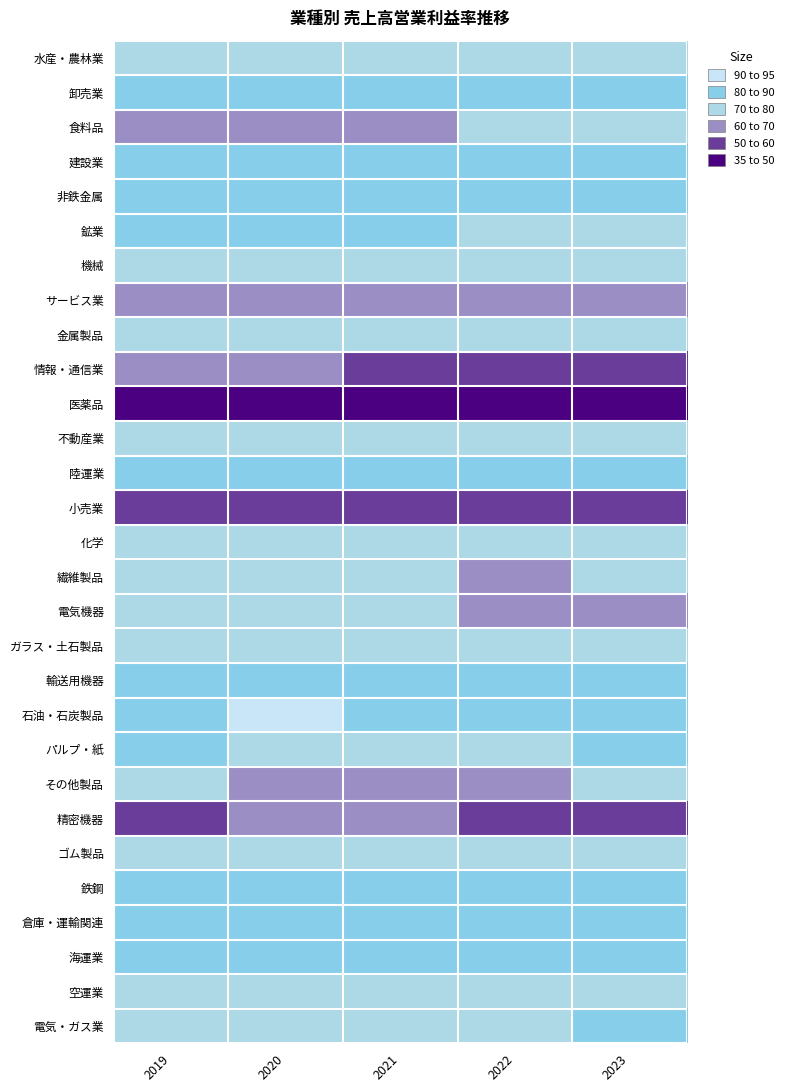

Reading right to left, transcribe all the data shown in this chart.

水産・農林業: 2023=76.6	2022=75.5	2021=75.2	2020=78.6	2019=78.0
卸売業: 2023=82.8	2022=83.3	2021=84.0	2020=84.3	2019=84.2
食料品: 2023=74.5	2022=73.3	2021=69.8	2020=69.8	2019=69.6
建設業: 2023=85.7	2022=85.5	2021=85.1	2020=85.1	2019=85.4
非鉄金属: 2023=84.8	2022=81.3	2021=83.2	2020=84.7	2019=83.5
鉱業: 2023=75.1	2022=74.3	2021=81.1	2020=80.1	2019=83.0
機械: 2023=73.0	2022=72.5	2021=73.1	2020=73.4	2019=73.2
サービス業: 2023=63.5	2022=64.8	2021=67.7	2020=67.8	2019=66.5
金属製品: 2023=76.5	2022=76.3	2021=76.6	2020=76.5	2019=75.7
情報・通信業: 2023=57.6	2022=58.0	2021=58.9	2020=60.2	2019=62.7
医薬品: 2023=39.4	2022=39.4	2021=37.6	2020=39.5	2019=38.5
不動産業: 2023=77.6	2022=77.2	2021=79.7	2020=77.6	2019=76.8
陸運業: 2023=87.2	2022=88.6	2021=89.8	2020=86.3	2019=86.2
小売業: 2023=56.0	2022=57.8	2021=57.1	2020=56.1	2019=56.3
化学: 2023=72.9	2022=70.7	2021=71.5	2020=72.1	2019=72.3
繊維製品: 2023=70.1	2022=69.2	2021=70.5	2020=71.1	2019=70.9
電気機器: 2023=69.8	2022=69.7	2021=70.4	2020=71.2	2019=71.3
ガラス・土石製品: 2023=75.9	2022=75.0	2021=74.5	2020=75.1	2019=73.8
輸送用機器: 2023=85.6	2022=84.2	2021=86.3	2020=85.7	2019=84.4
石油・石炭製品: 2023=89.8	2022=84.2	2021=85.7	2020=92.7	2019=89.0
パルプ・紙: 2023=81.0	2022=79.4	2021=79.8	2020=79.7	2019=81.5
その他製品: 2023=71.1	2022=68.0	2021=68.5	2020=69.9	2019=70.7
精密機器: 2023=59.5	2022=59.4	2021=60.7	2020=60.8	2019=59.8
ゴム製品: 2023=73.9	2022=74.7	2021=74.8	2020=75.2	2019=74.3
鉄鋼: 2023=84.8	2022=83.5	2021=85.2	2020=84.9	2019=85.7
倉庫・運輸関連: 2023=85.6	2022=86.5	2021=87.8	2020=85.8	2019=86.7
海運業: 2023=81.2	2022=84.8	2021=87.2	2020=89.6	2019=88.4
空運業: 2023=77.8	2022=74.4	2021=73.8	2020=76.3	2019=76.2
電気・ガス業: 2023=80.4	2022=79.0	2021=75.4	2020=74.0	2019=75.8